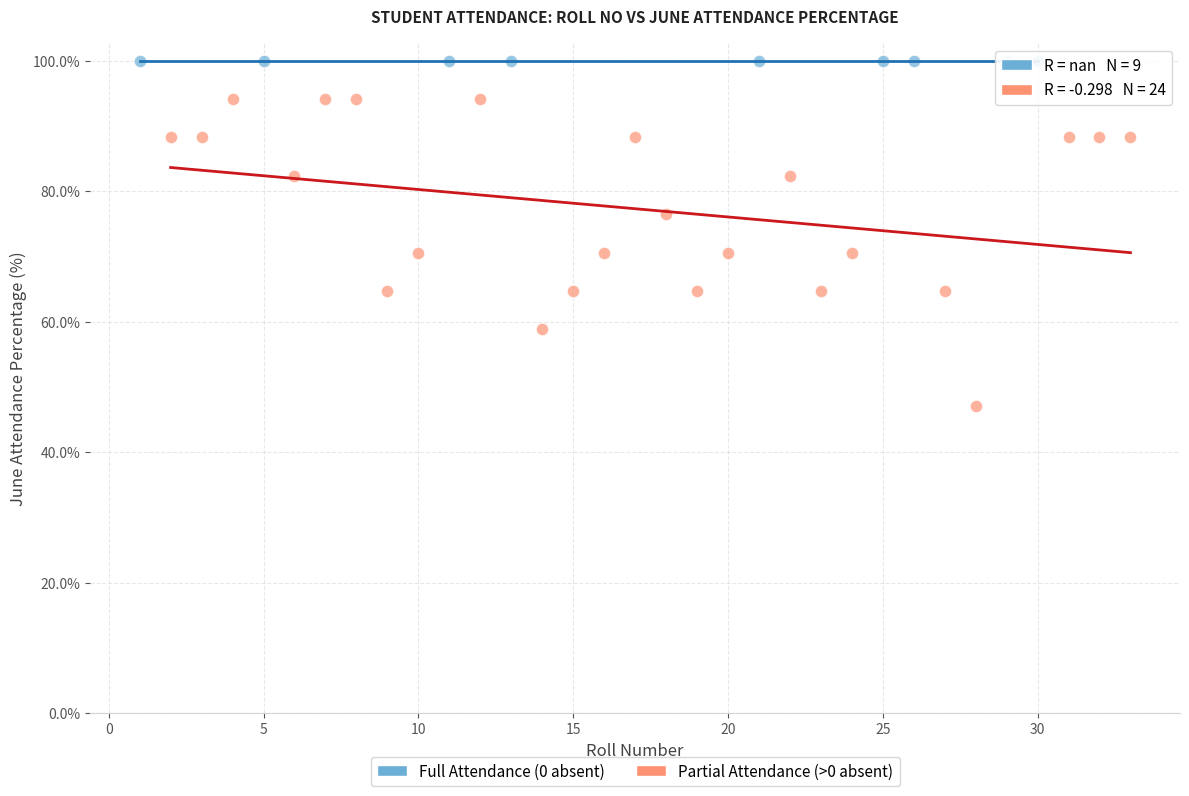

What are all the series names shown in the legend?

Full Attendance (0 absent), Partial Attendance (>0 absent)